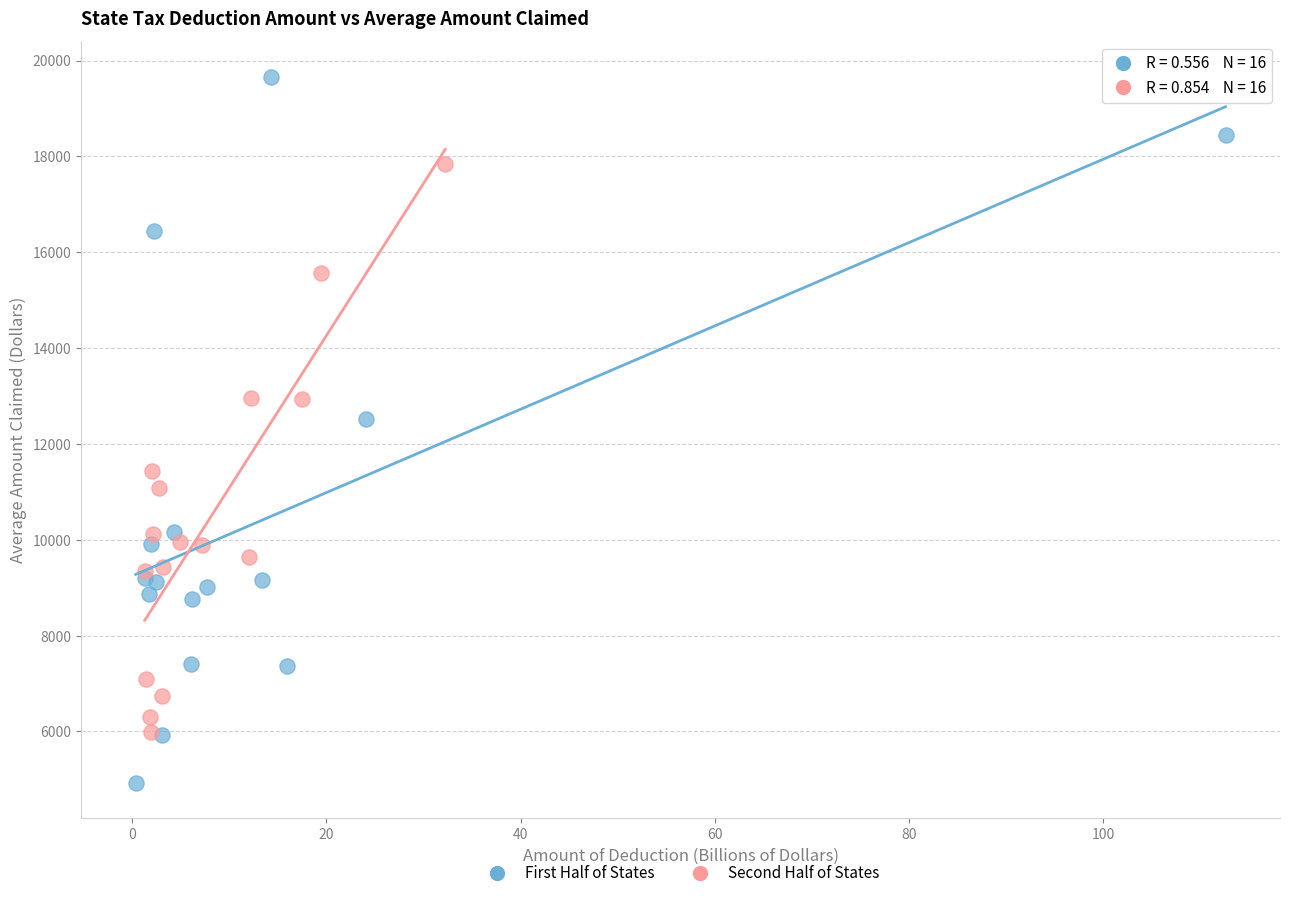

Which series has the largest Y range (max minus min)?

First Half of States